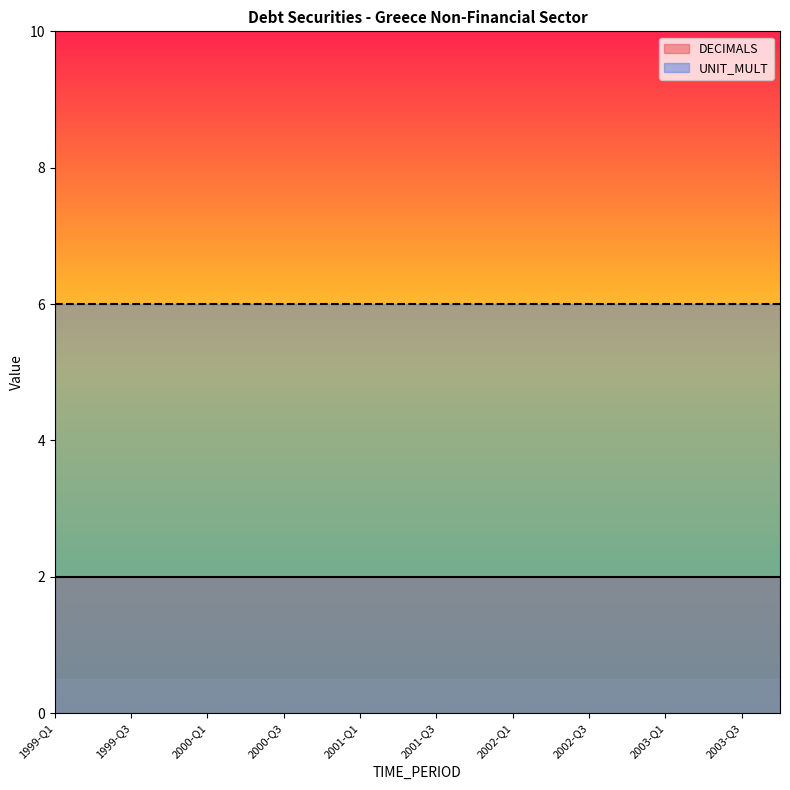

True or false: UNIT_MULT and DECIMALS intersect in this chart.

False